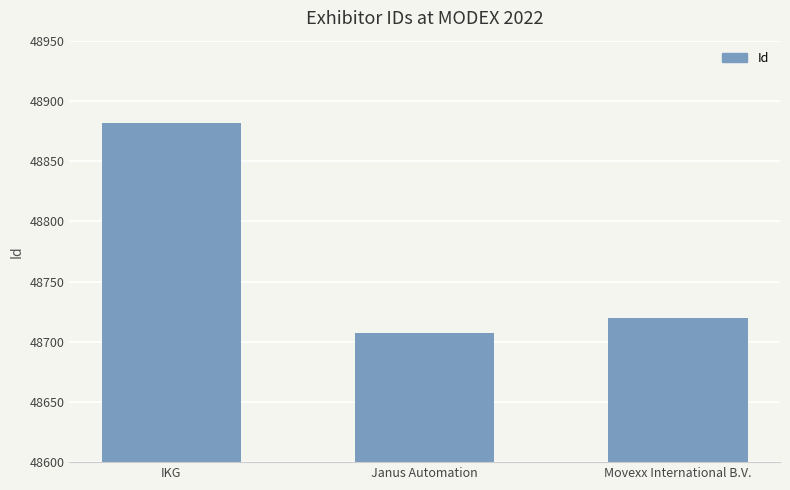

Where is the data nearest to the value 48794?

Movexx International B.V.